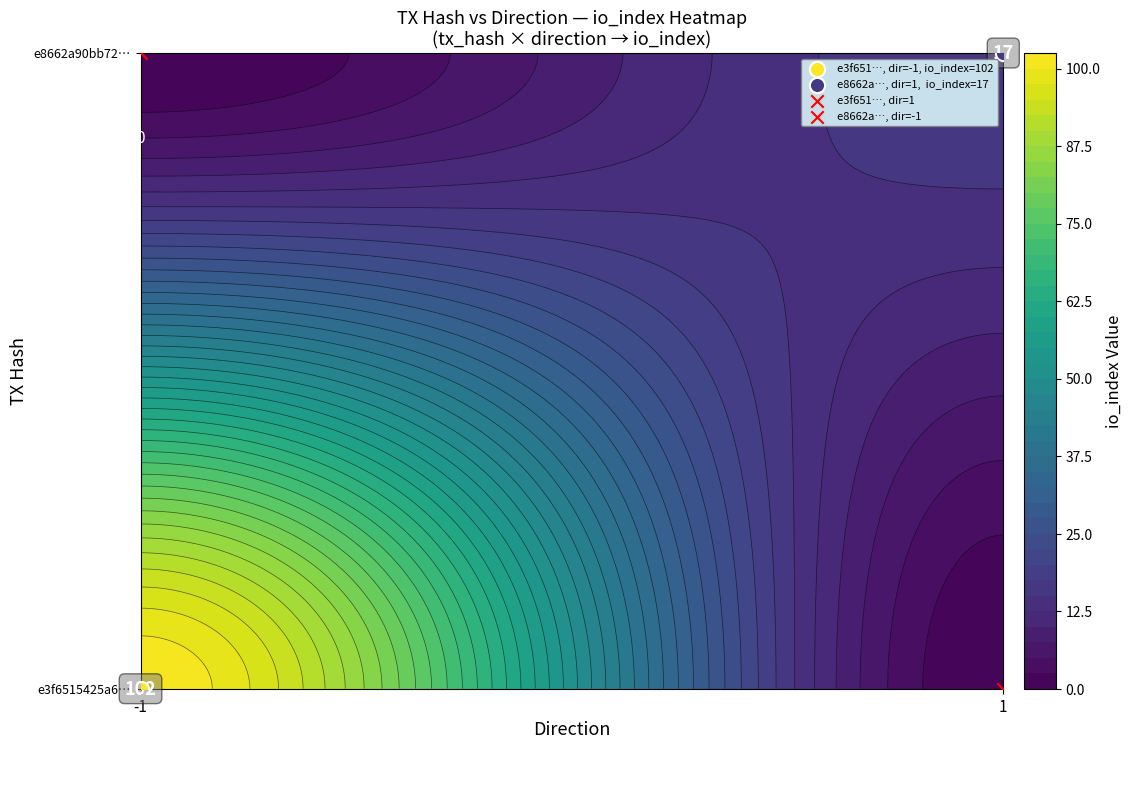

What is the average value of the e8662a90bb72b269455c4980b87498e0756da45 series?

9